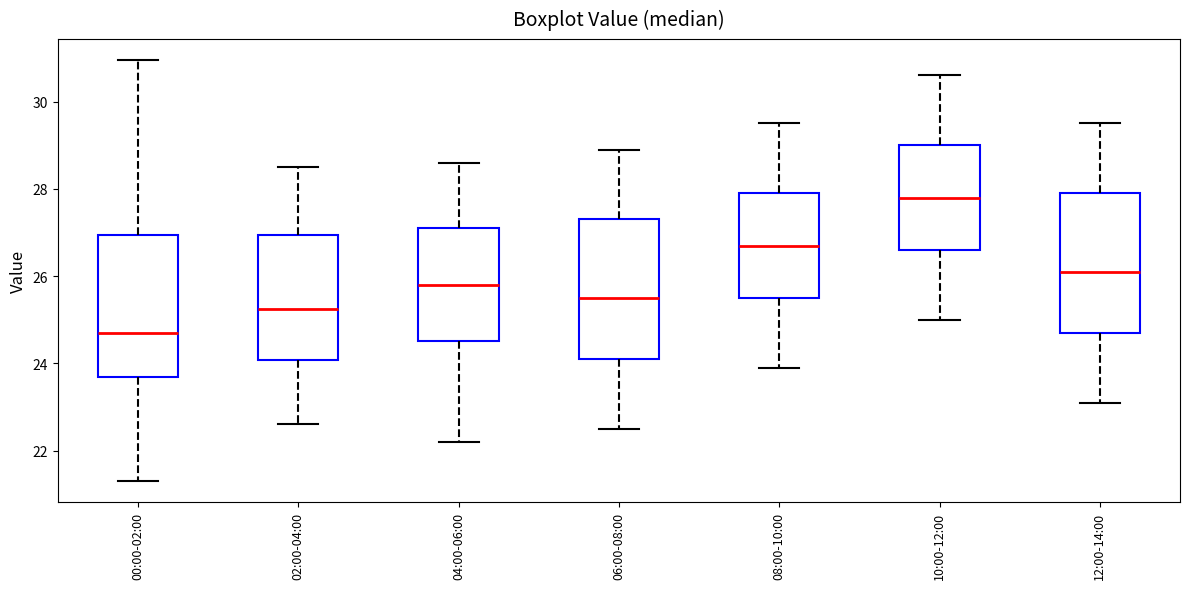

Which box has the lowest median line?

00:00-02:00